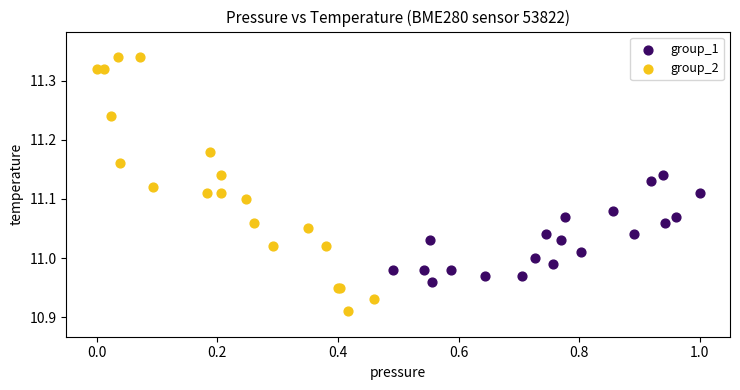

Which series reaches the maximum Y coordinate?

group_2